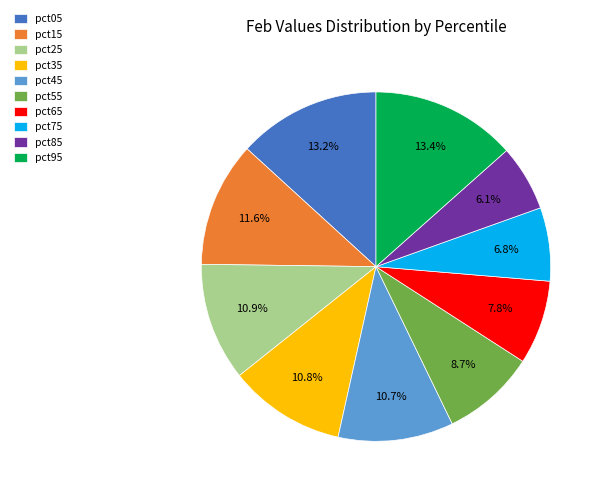

What portion of the pie excludes pct05?

86.8%